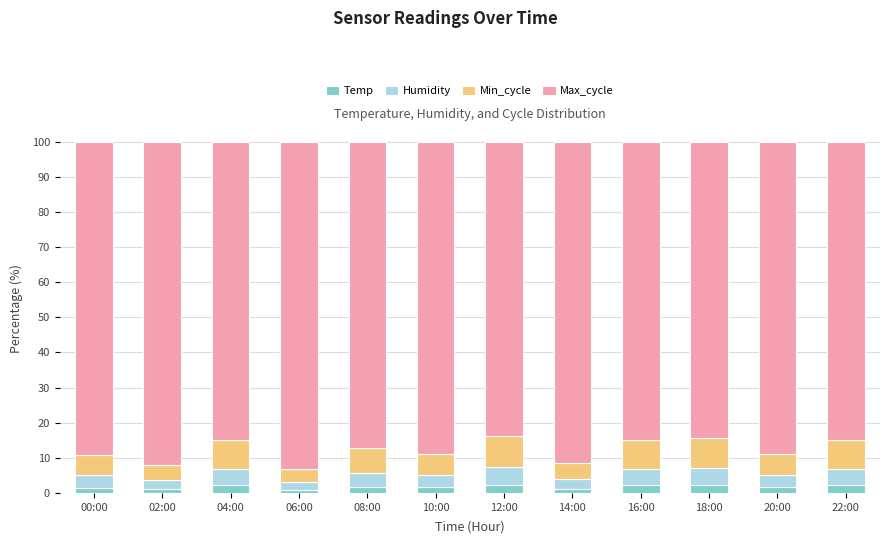

Where does the Temp series first go above 1?

00:00